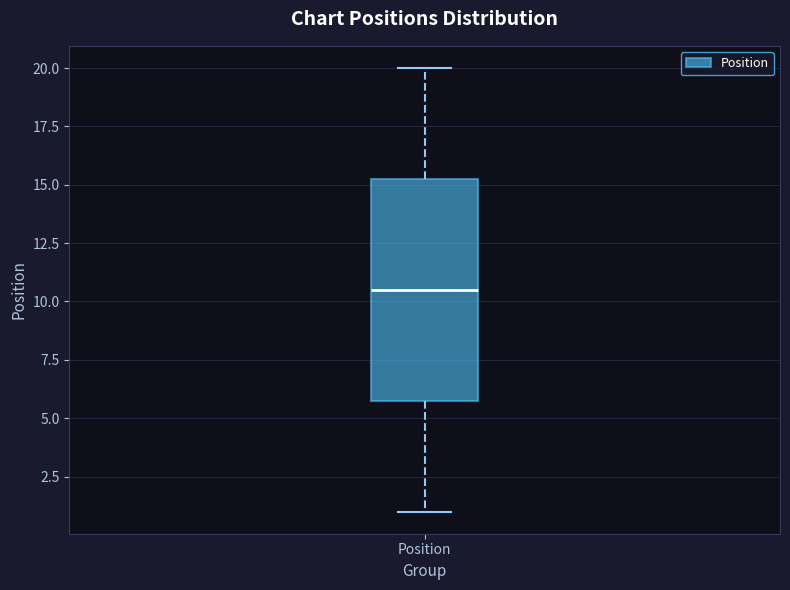

Transcribe this box plot: give where the median line is, the range the box spans, and where the two whiskers end, as read against the y-axis. The values are not printed on the chart, so give them approximately, as read against the axis.

median 10.5, box 6.0 to 15.5, whiskers 1.0 to 20.0